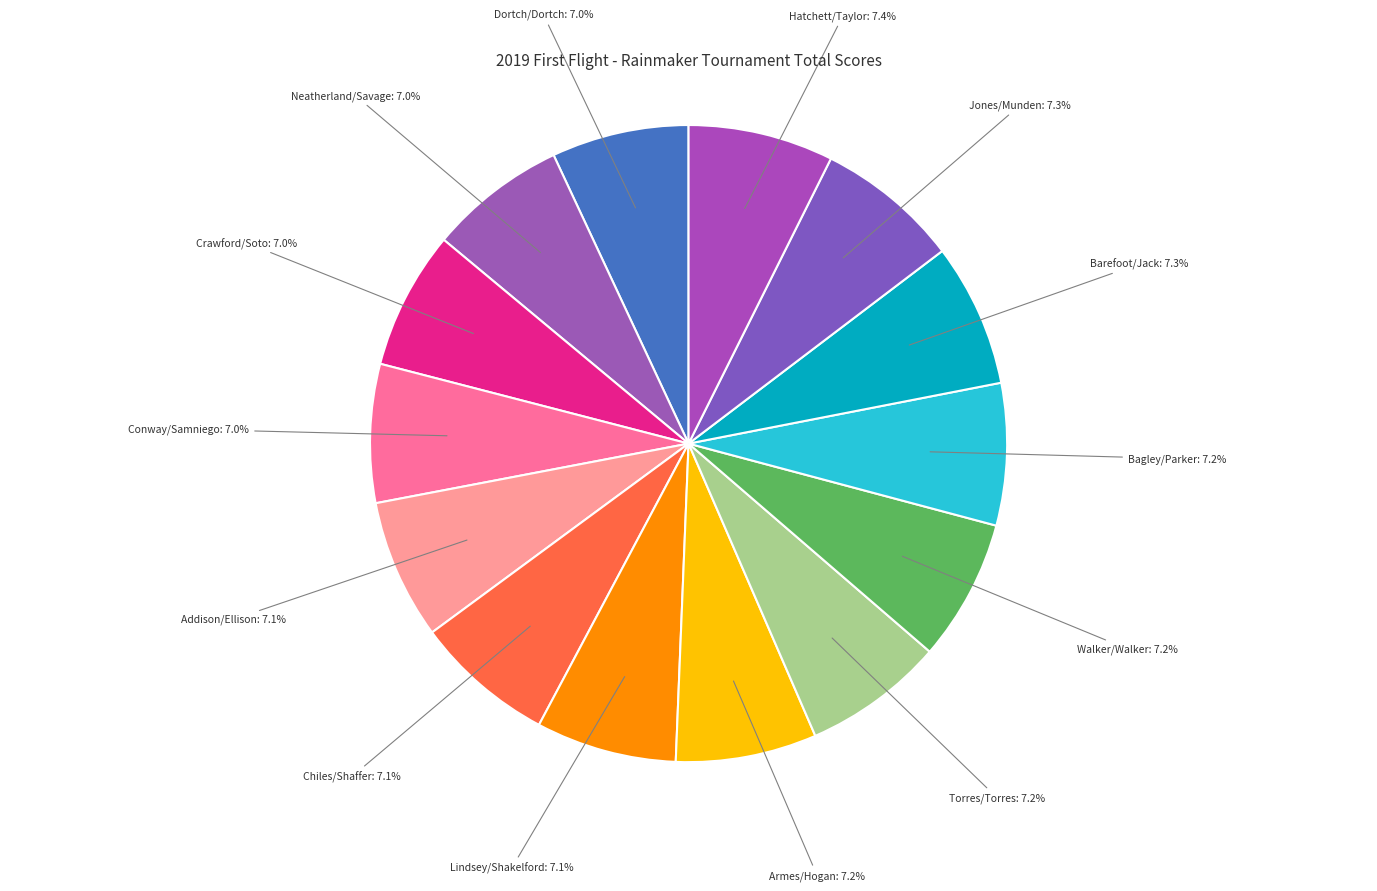

How many segments does this pie chart have?

14